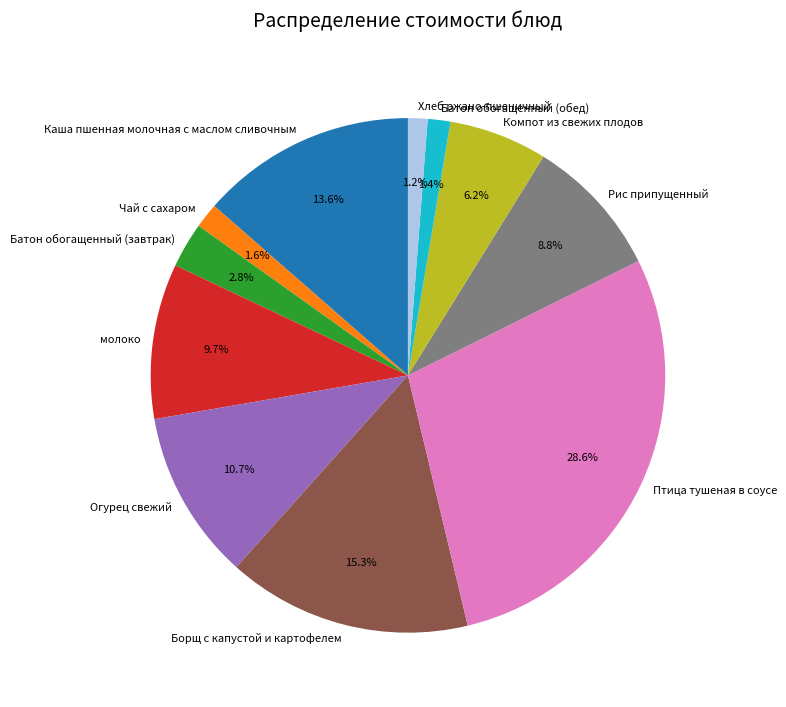

What is the ratio of the value at Каша пшенная молочная с маслом сливочным to the value at Рис припущенный?

1.5